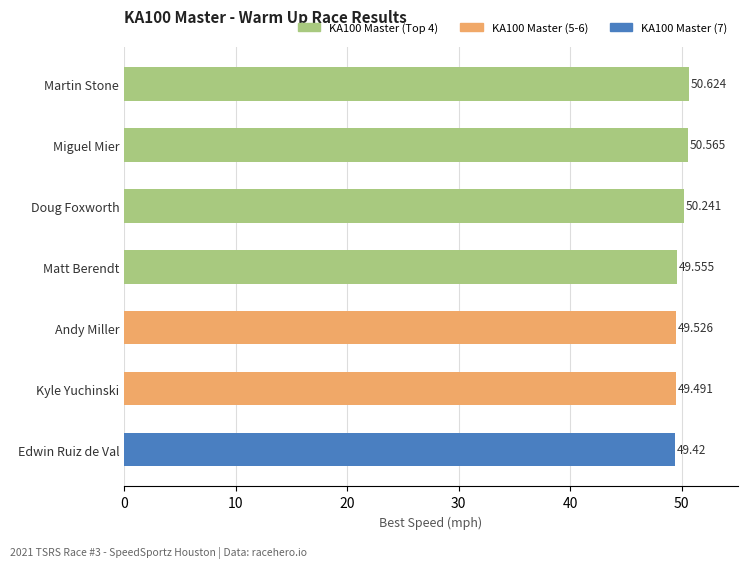

Rank the categories by value from lowest to highest.

Edwin Ruiz de Val, Kyle Yuchinski, Andy Miller, Matt Berendt, Doug Foxworth, Miguel Mier, Martin Stone